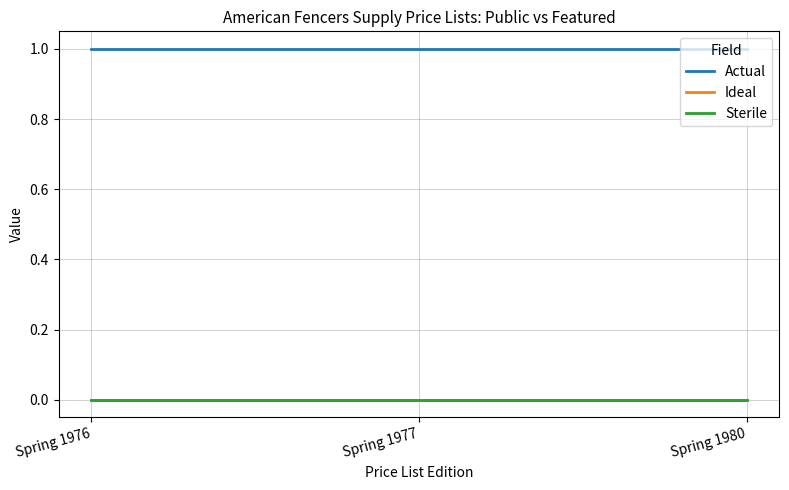

At which category does the chart reach its peak across all series?

Spring 1976